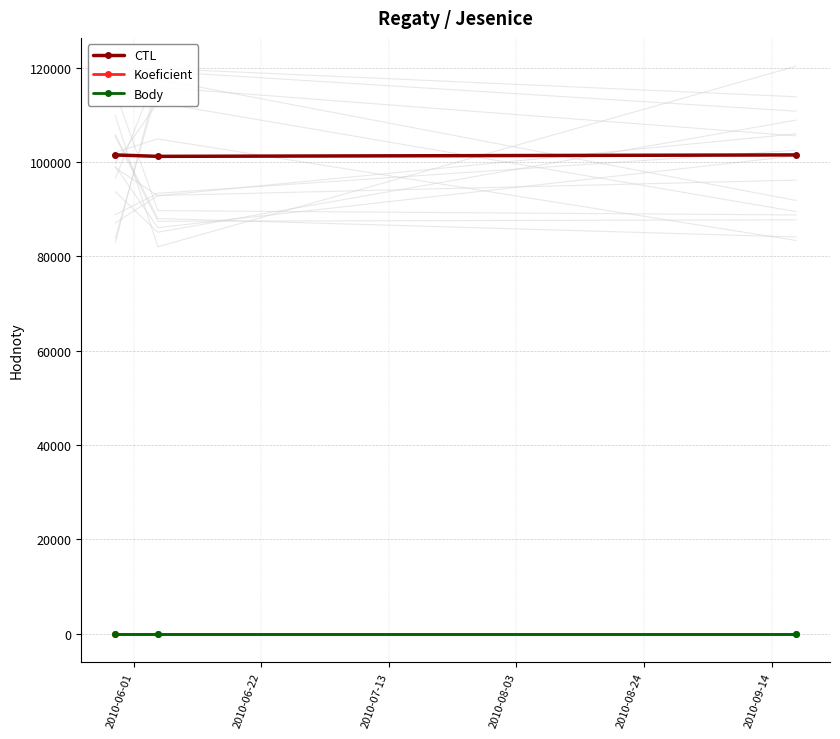

List the series in order of their peak value, lowest first.

Koeficient, Body, CTL